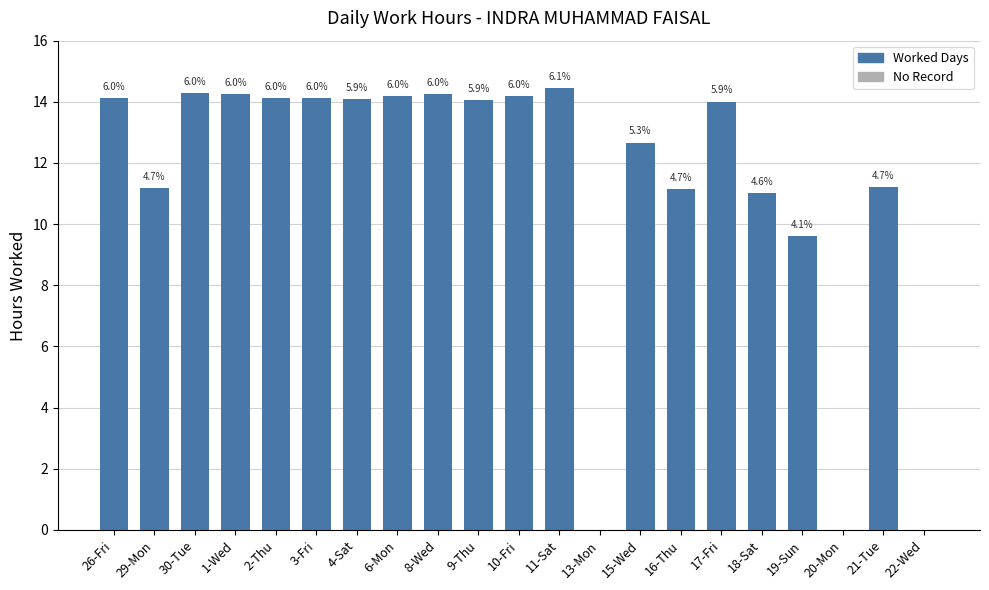

Are the bars horizontal?

No